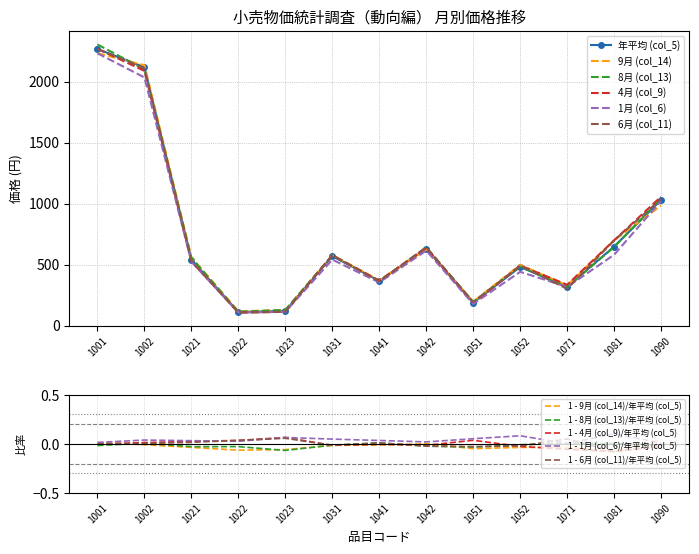

Which series has the largest total across all categories?

8月 (col_13)